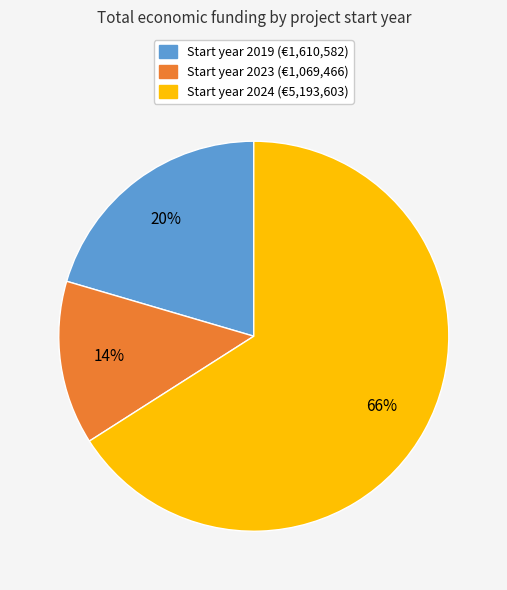

Does any single category account for the majority?

Yes